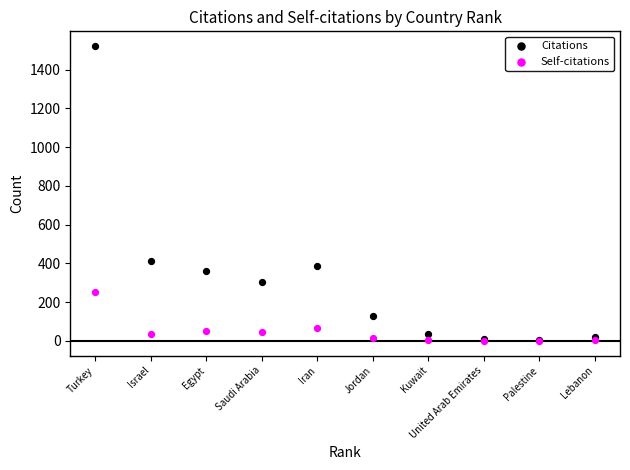

Which series has the widest spread of Y values?

Citations